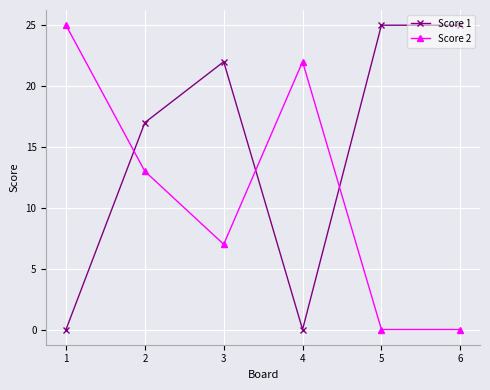

Does the chart display data point markers on the line(s)?

Yes